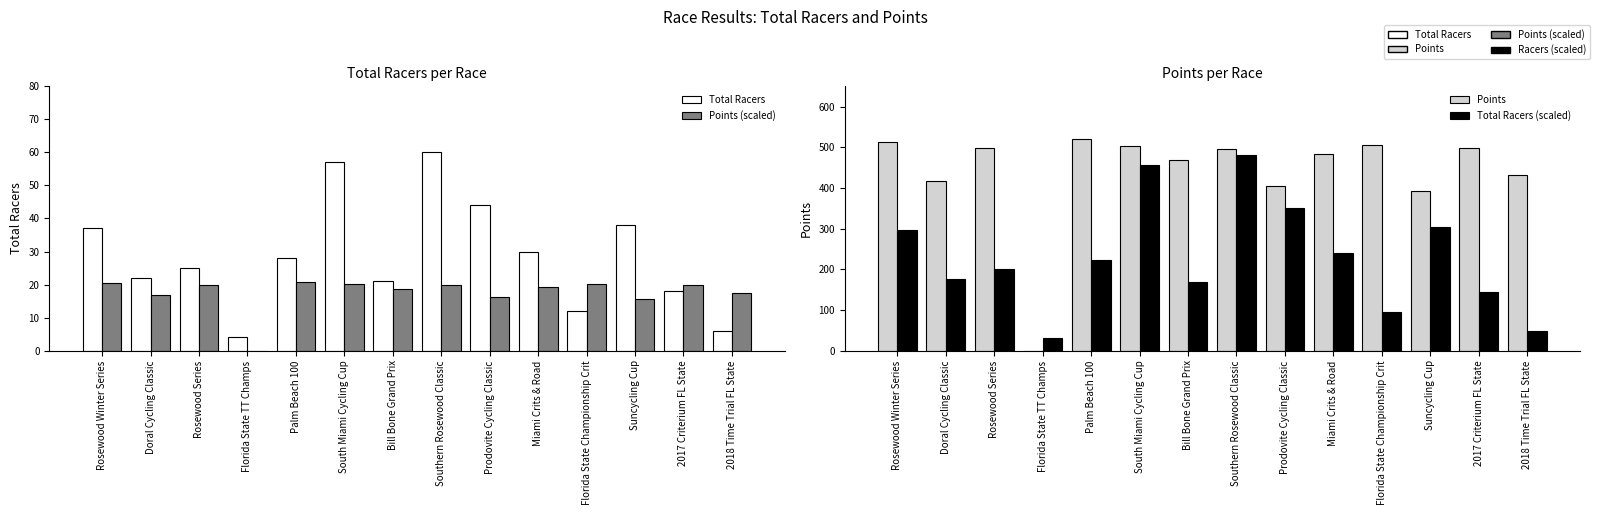

What position from the right is Suncycling Cup?

3